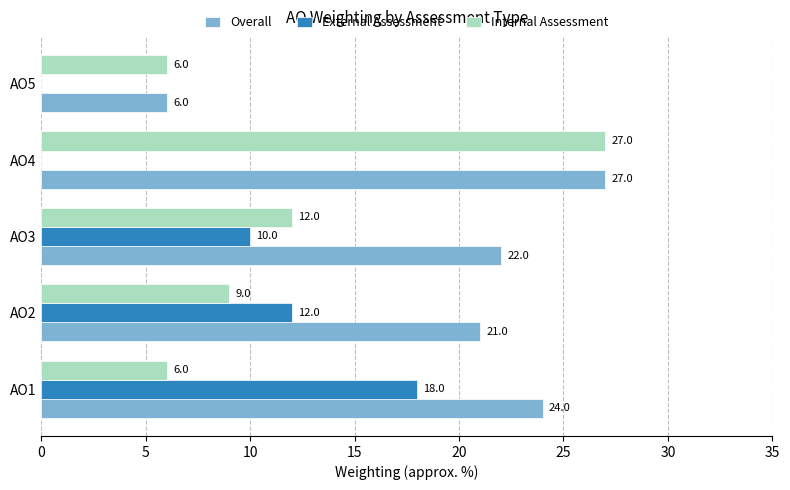

Which series has the largest total across all categories?

Overall